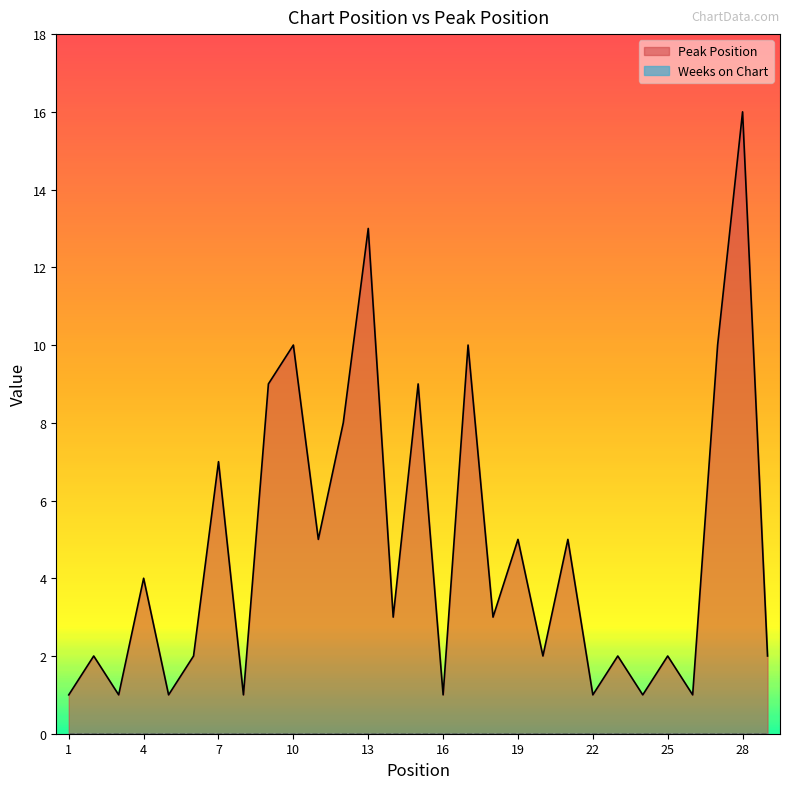

Approximately how many times larger is the value at 18 compared to 3?

3.0